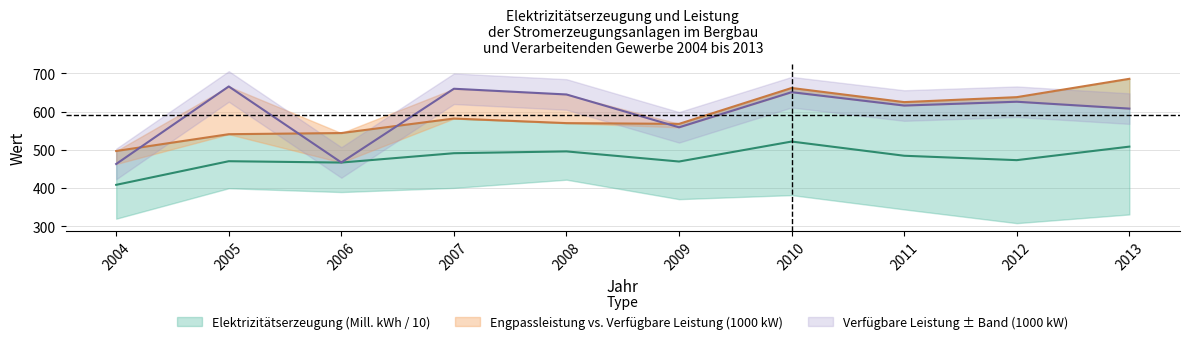

At which category does Engpassleistung (1000 kW) reach its first local peak?

2007